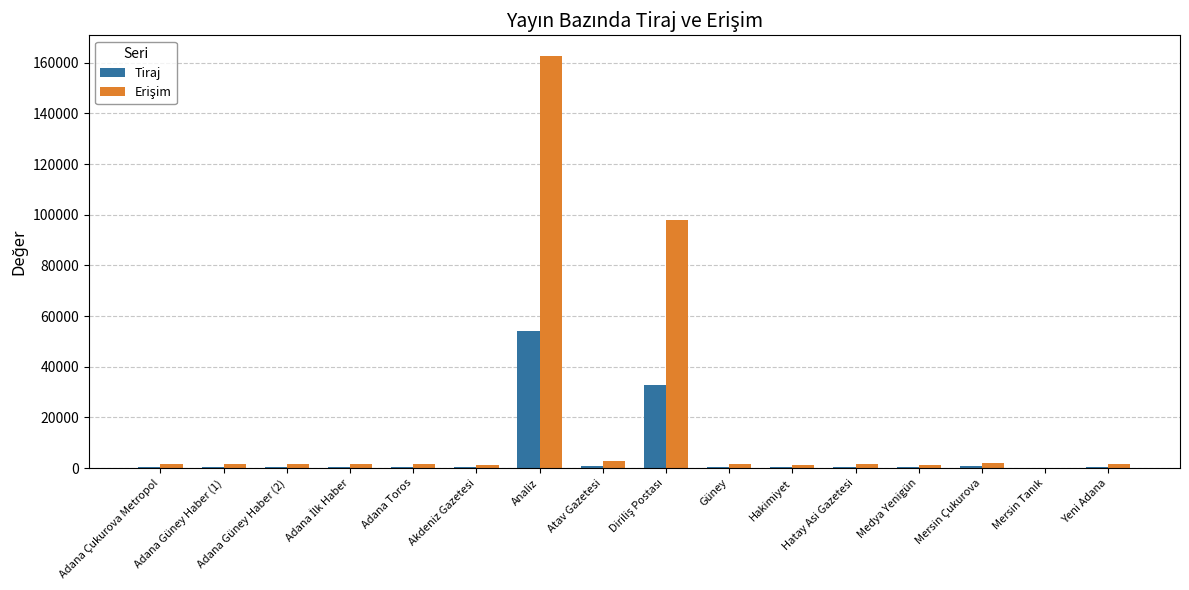

What is the maximum value shown in the chart?

162690